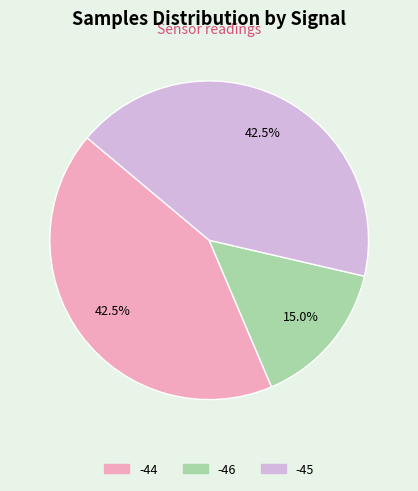

Does any single category account for the majority?

No